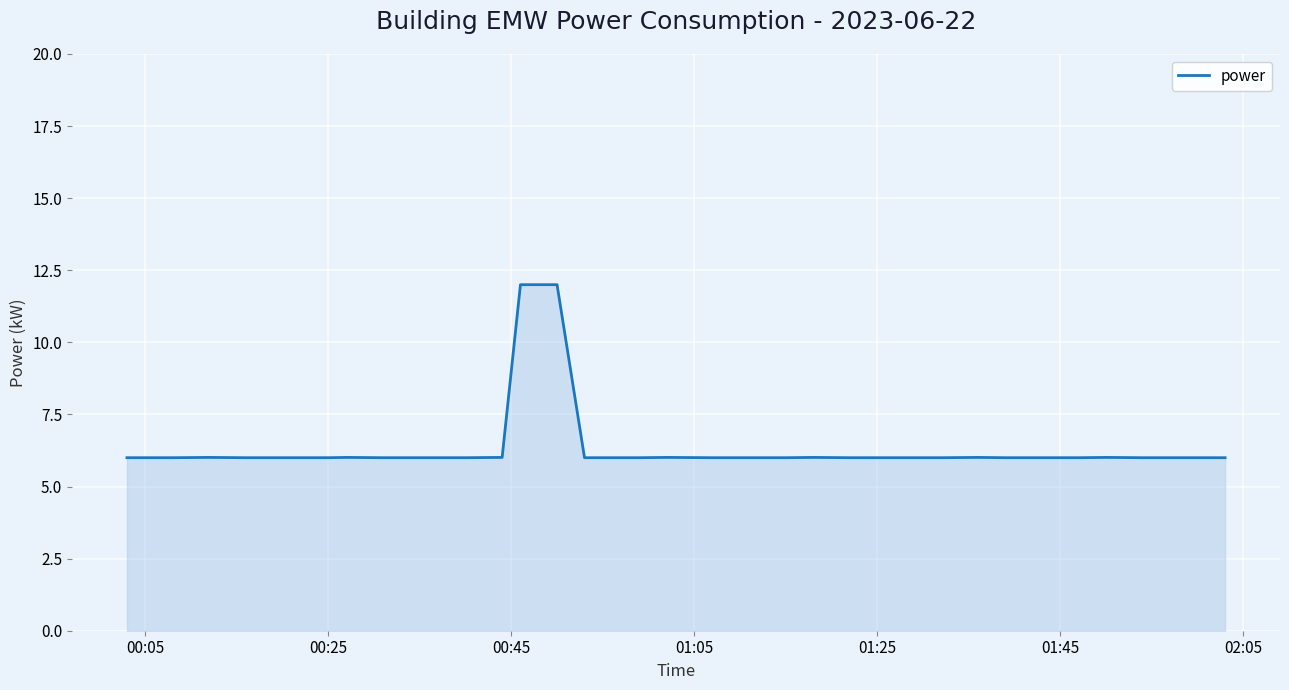

What is the difference between the maximum and minimum values?

6.0